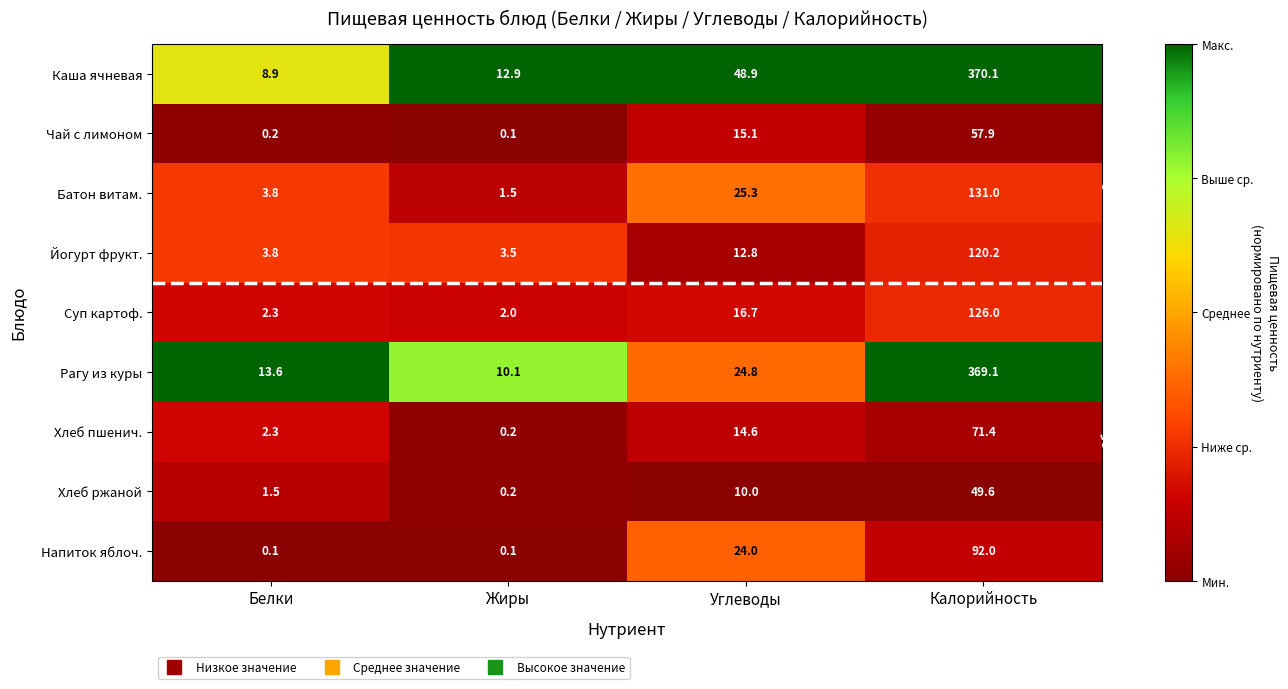

Rank the series by their maximum value, from lowest to highest.

Хлеб ржаной, Чай с лимоном, Хлеб пшенич., Напиток яблоч., Йогурт фрукт., Суп картоф., Батон витам., Рагу из куры, Каша ячневая